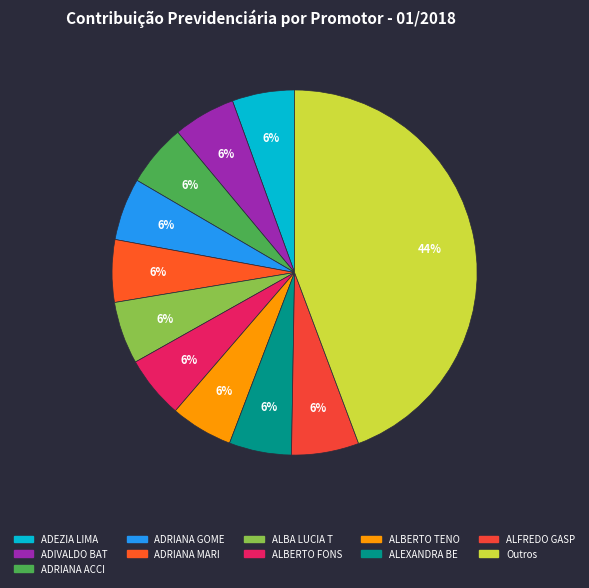

Count the number of slices in the pie.

11